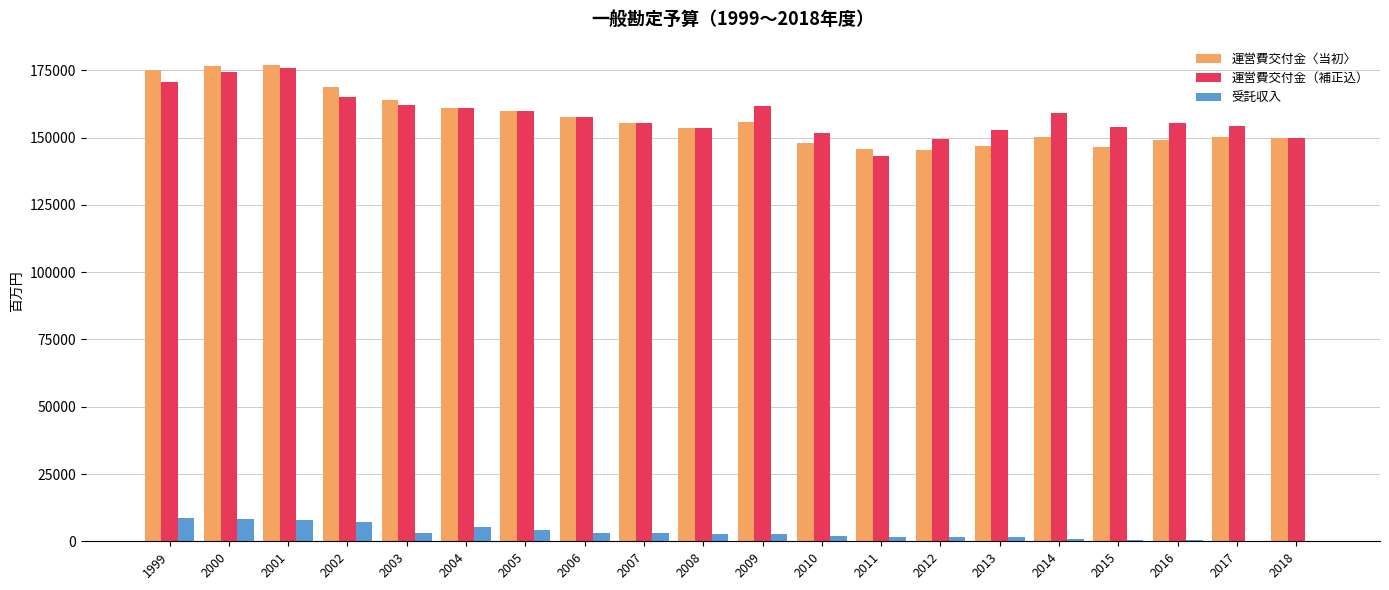

What is the highest value of the 受託収入 series?

8526